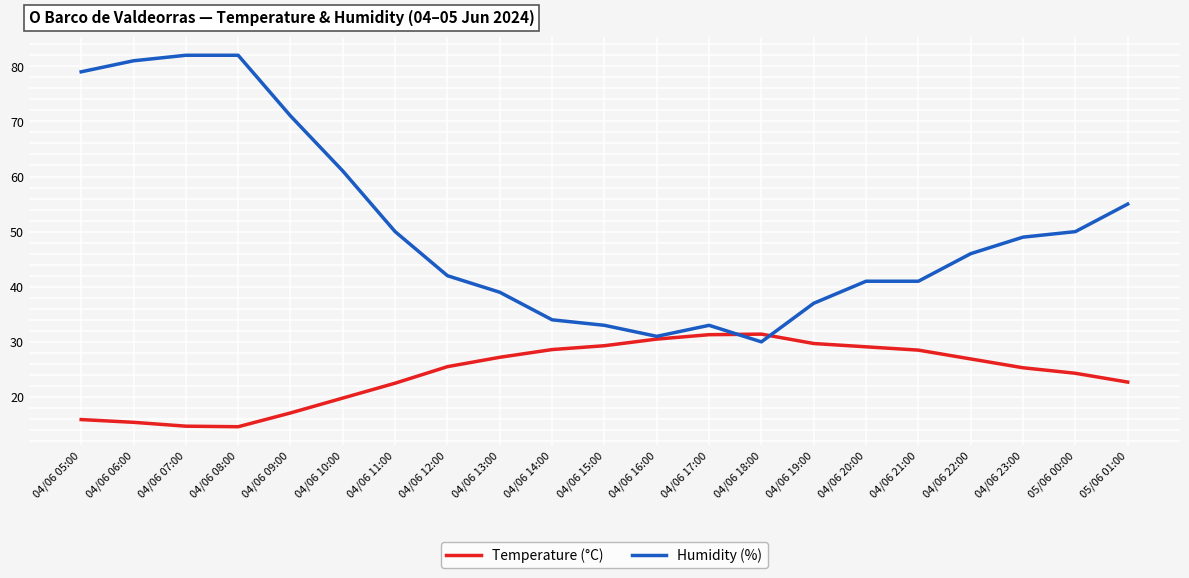

True or false: Humidity (%) and Temperature (°C) cross at least once.

True